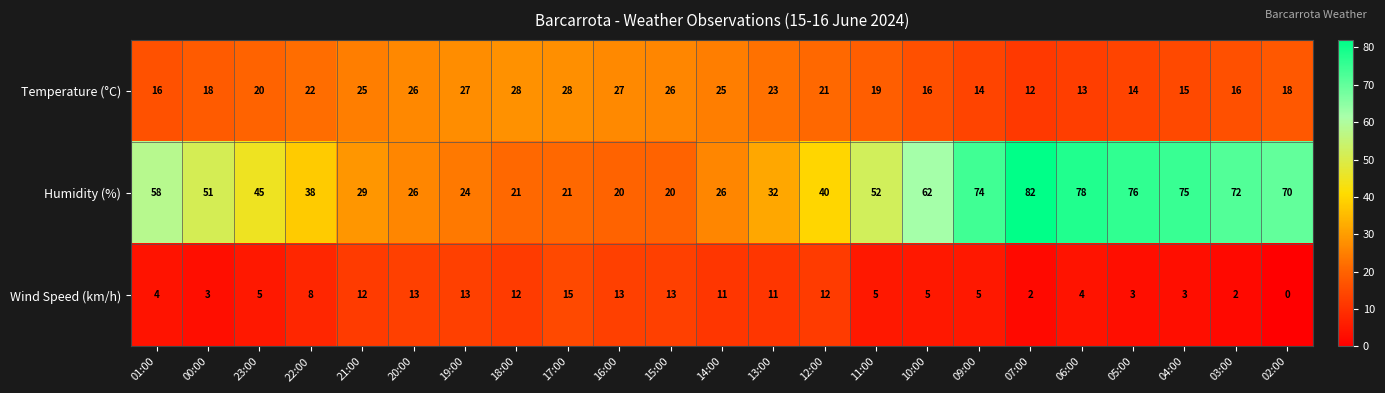

Rank the series by their maximum value, from highest to lowest.

Humidity (%), Temperature (°C), Wind Speed (km/h)